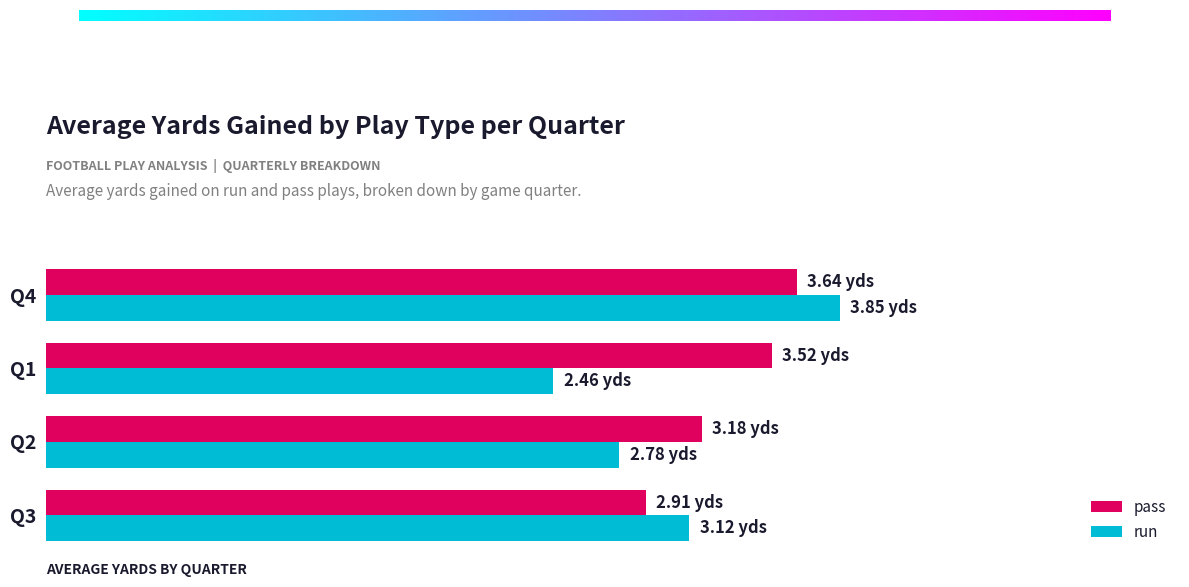

What is the smallest value displayed?

2.5